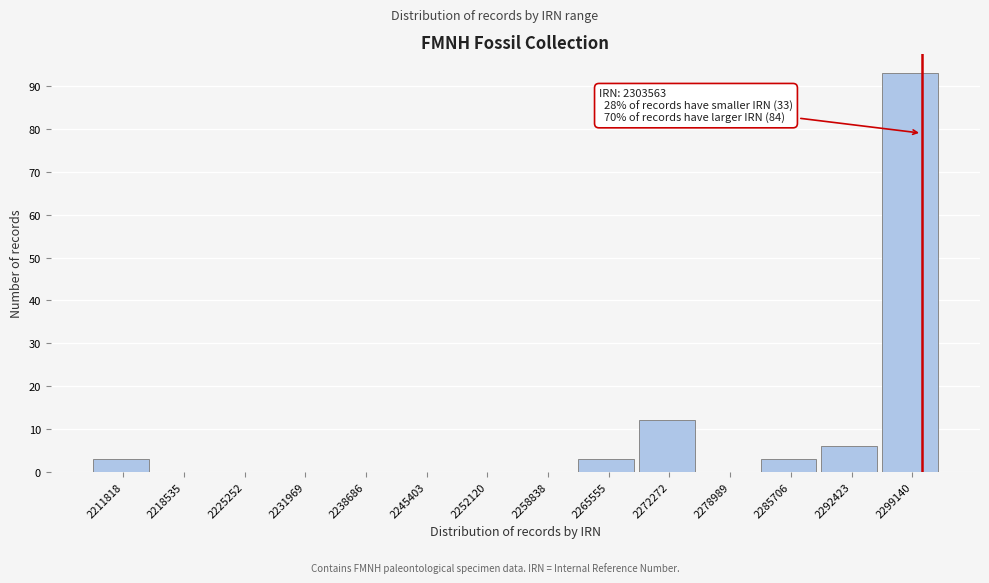

Reading left to right, extract all data points from this chart.

2211818=3	2218535=0	2225252=0	2231969=0	2238686=0	2245403=0	2252120=0	2258838=0	2265555=3	2272272=12	2278989=0	2285706=3	2292423=6	2299140=93